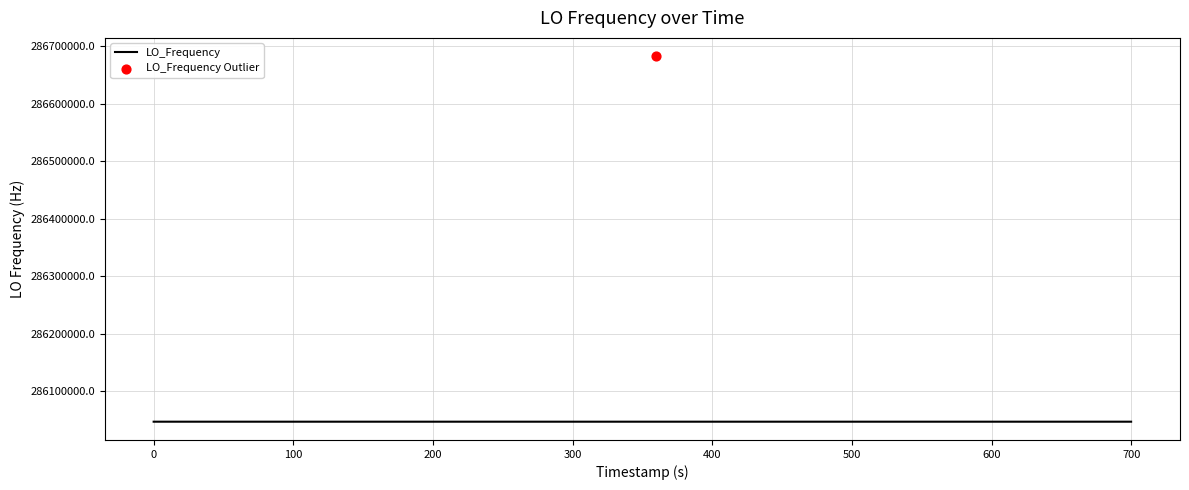

Approximately how many times larger is the value at 27 compared to 29?

1.0